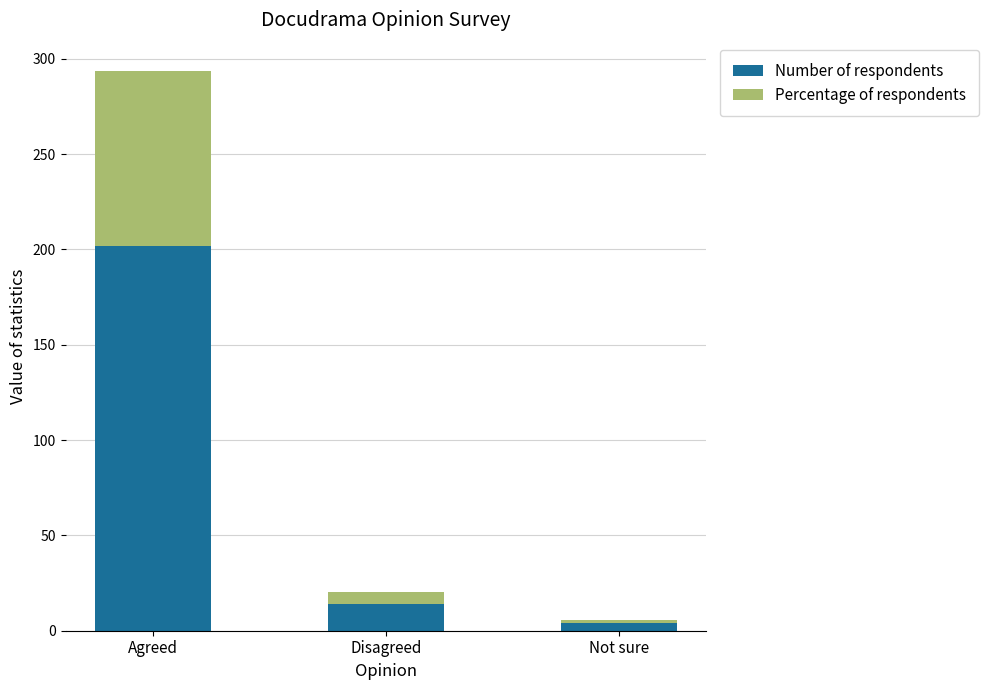

What is the average value of the Number of respondents series?

73.3